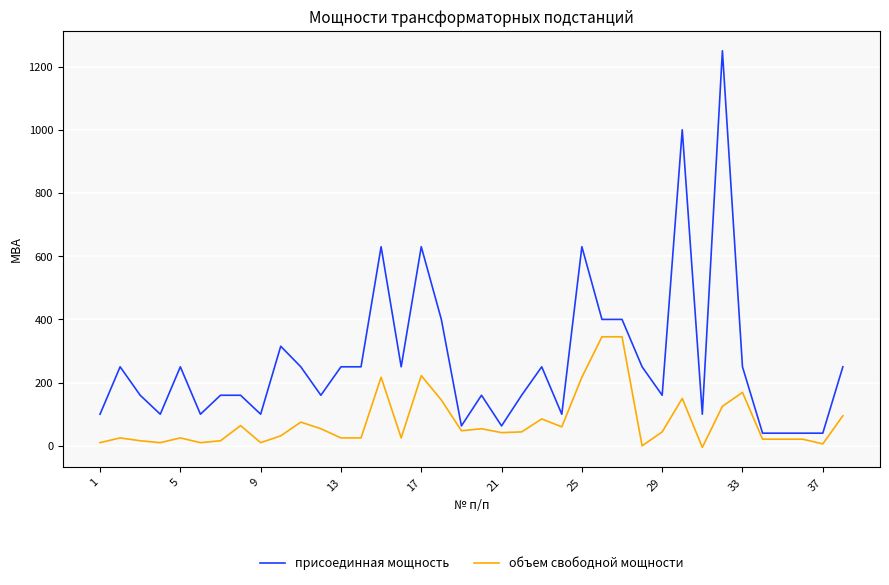

What is the maximum value for присоединная мощность?

1250.0